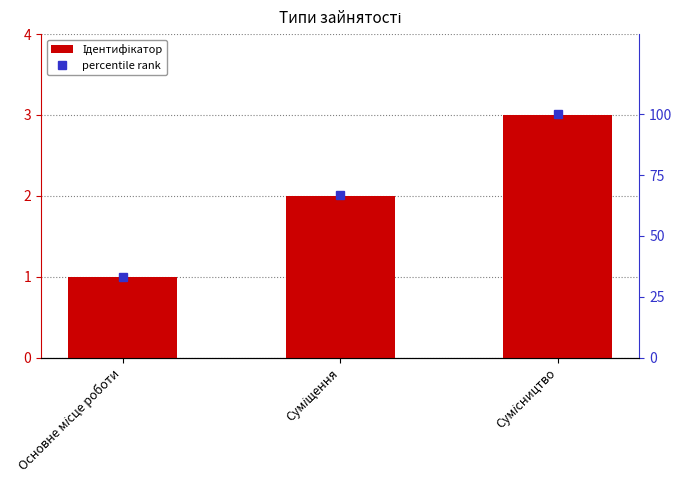

What is the difference between the maximum and minimum values in the Ідентифікатор series?

2